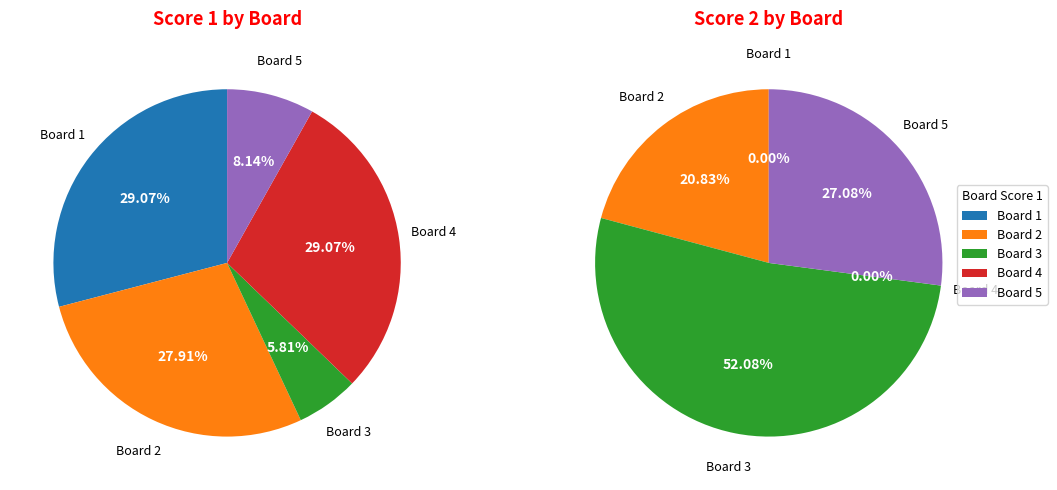

To the nearest percent, what is the difference between the Board 4 and Board 5 slice percentages?

21%